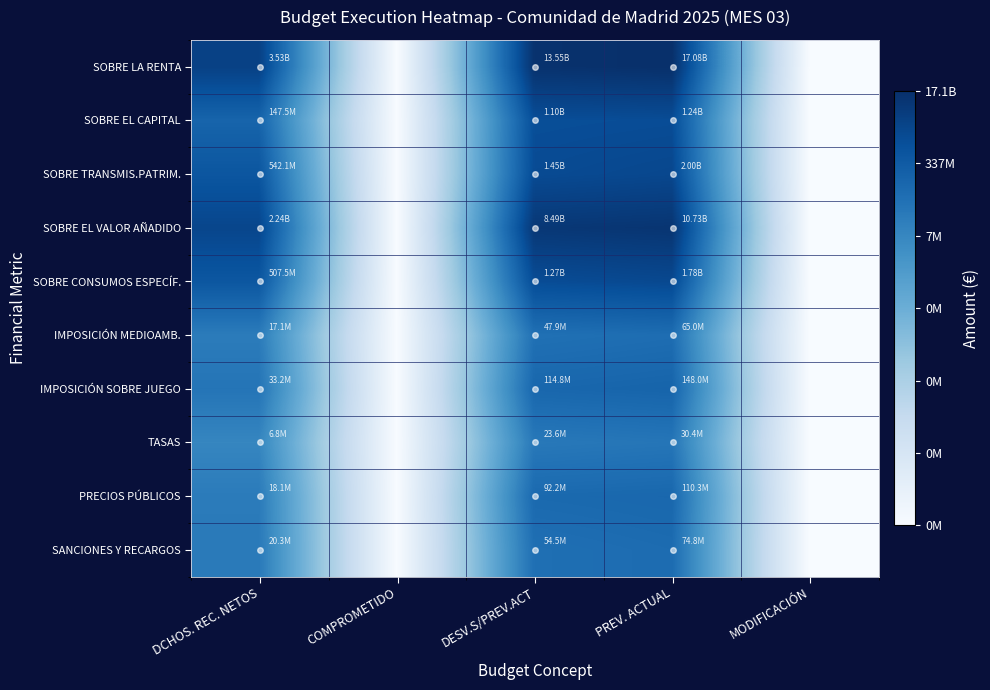

Which series changed the most between COMPROMETIDO and DESV.S/PREV.ACT?

SOBRE LA RENTA